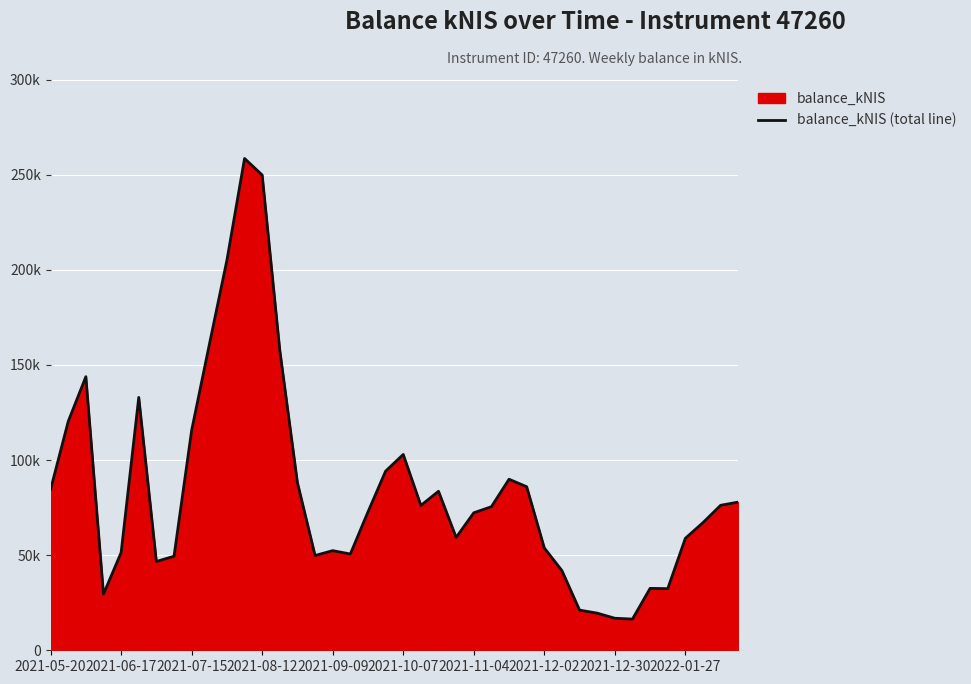

How many categories are shown in the chart?

40